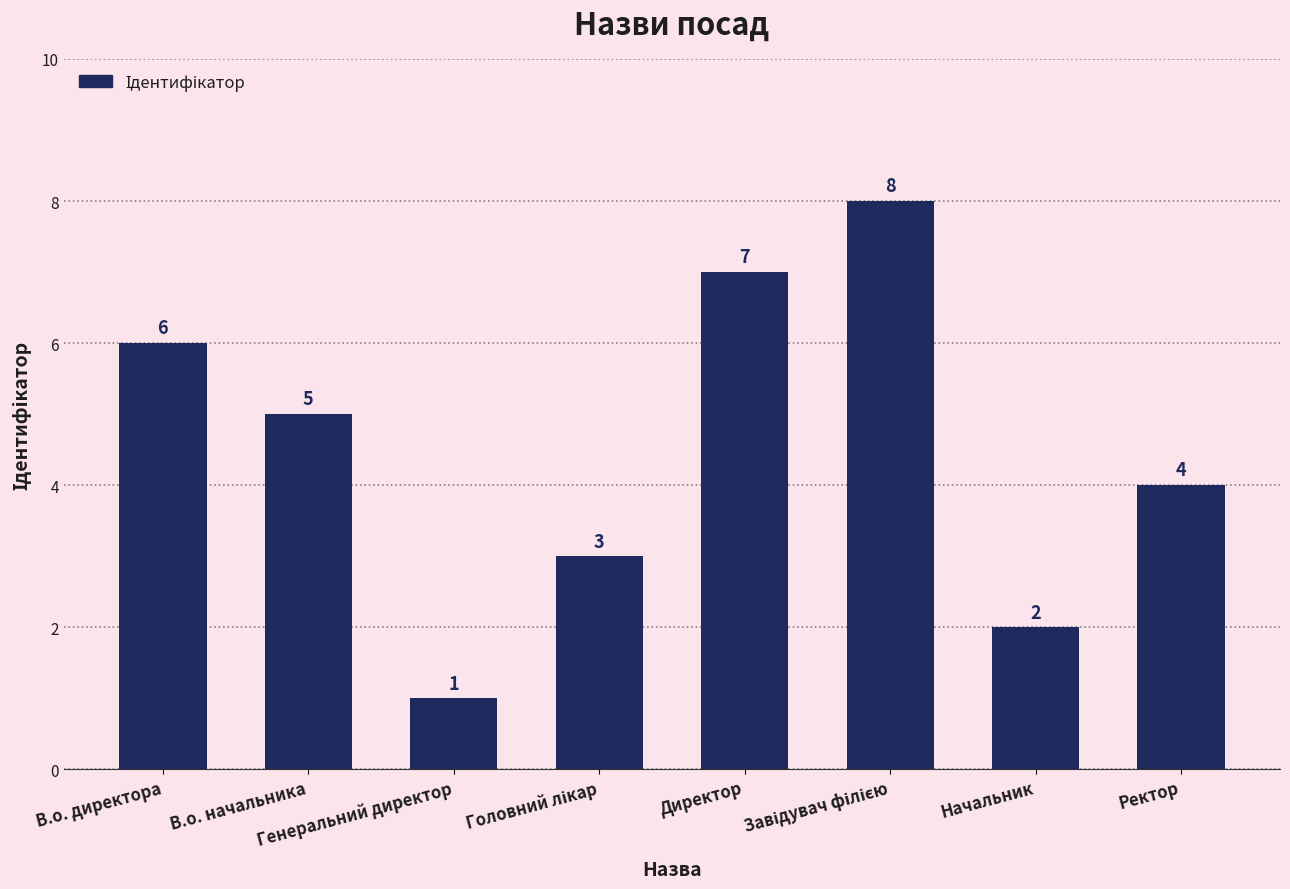

Reading left to right, extract all data points from this chart.

6	5	1	3	7	8	2	4